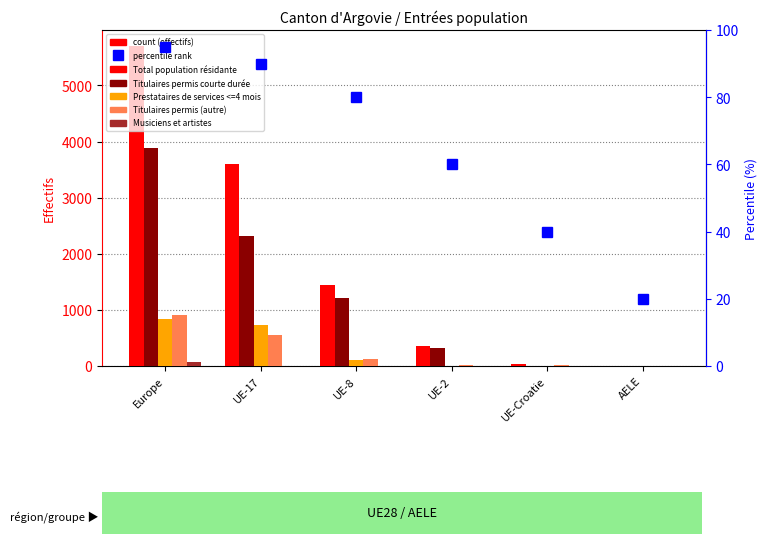

What is the value of the Musiciens et artistes bar at the 5th from the left?

1